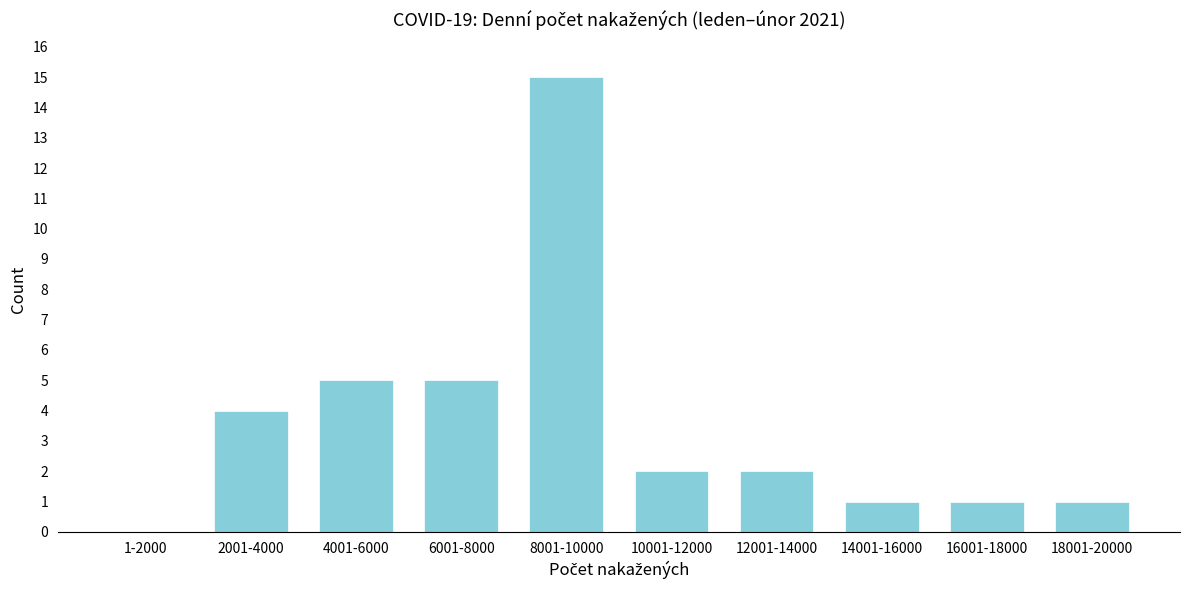

Reading right to left, transcribe all the data shown in this chart.

18001-20000=1	16001-18000=1	14001-16000=1	12001-14000=2	10001-12000=2	8001-10000=15	6001-8000=5	4001-6000=5	2001-4000=4	1-2000=0